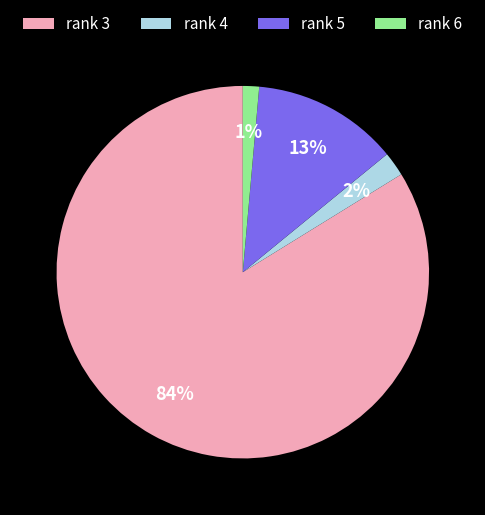

What is the smallest slice in the pie chart?

rank 6